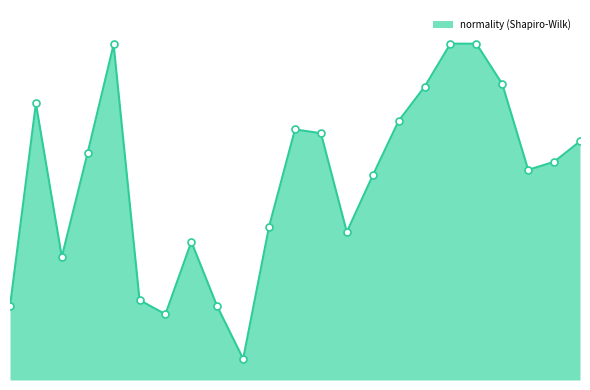

Is this an area chart (filled region under the line)?

Yes